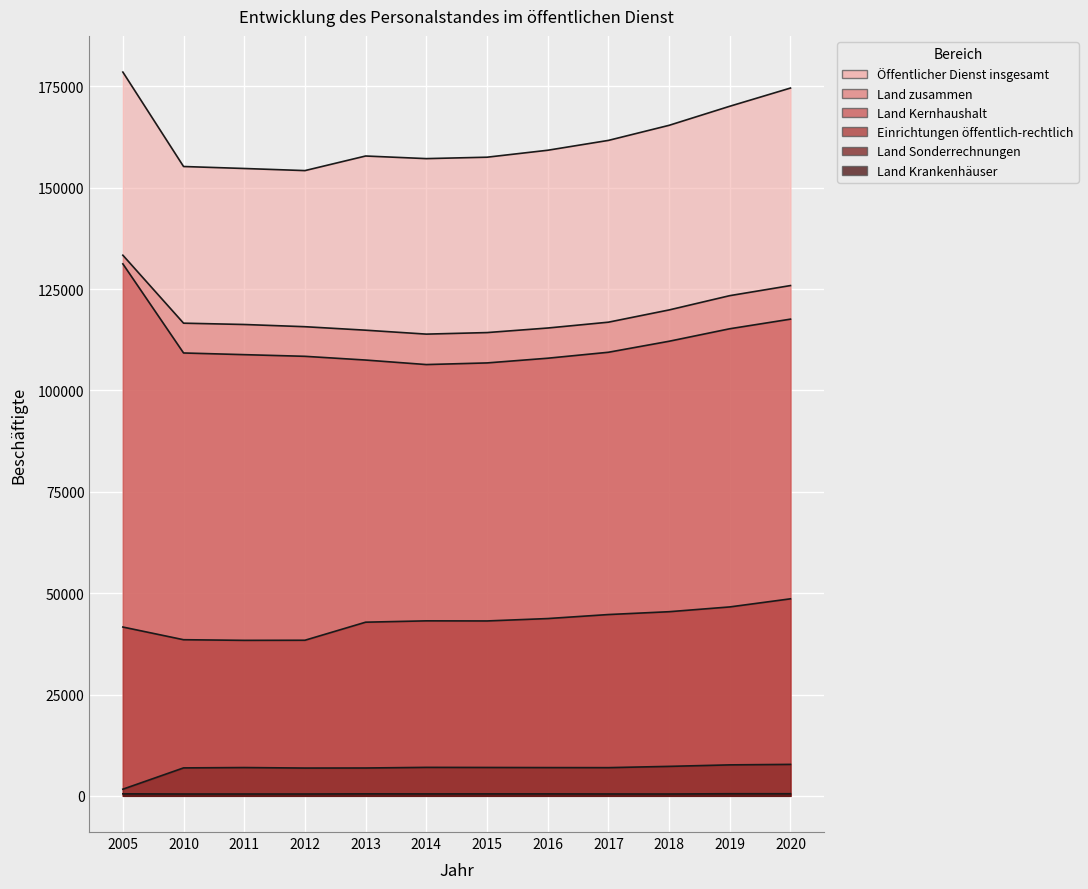

Reading left to right, extract all data points from this chart.

Öffentlicher Dienst insgesamt: 178550	155255	154765	154245	157845	157200	157550	159265	161695	165415	170120	174610
Land zusammen: 133370	116605	116280	115735	114875	113905	114285	115410	116850	119870	123395	125885
Land Kernhaushalt: 131235	109255	108840	108430	107510	106395	106800	107960	109430	112145	115230	117600
Einrichtungen öffentlich-rechtlich: 41645	38515	38360	38385	42840	43170	43145	43735	44725	45425	46605	48605
Land Sonderrechnungen: 1640	6895	6980	6855	6870	7025	7000	6970	6955	7270	7640	7760
Land Krankenhäuser: 495	455	455	455	495	480	485	485	465	455	520	520